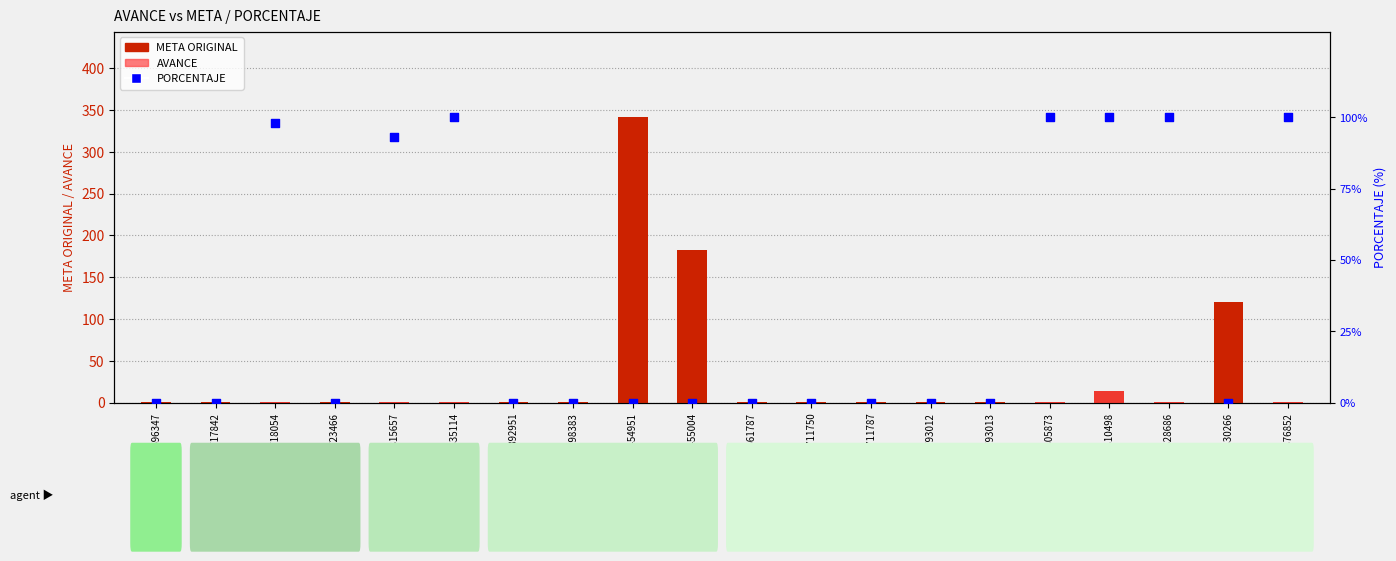

What is the total value across all series at COA16170200892951?

1.0